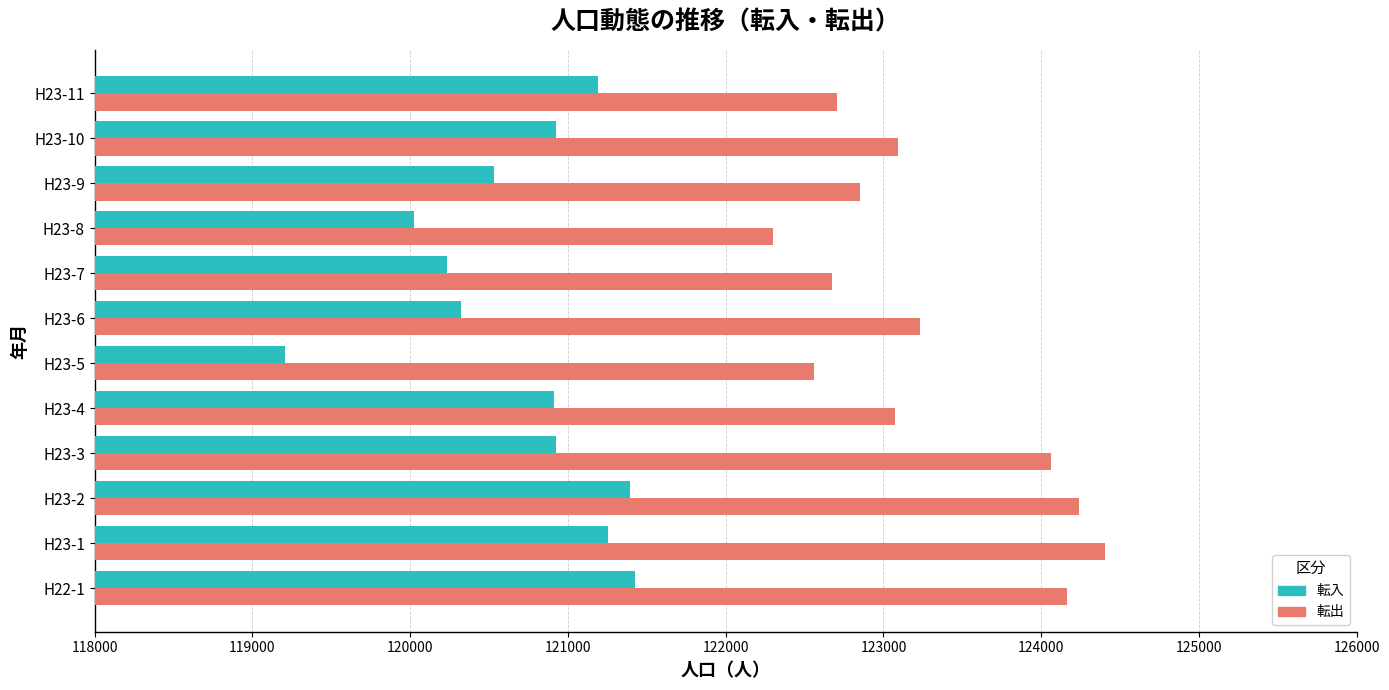

At H23-6, list the series in order from smallest to largest.

転入, 転出